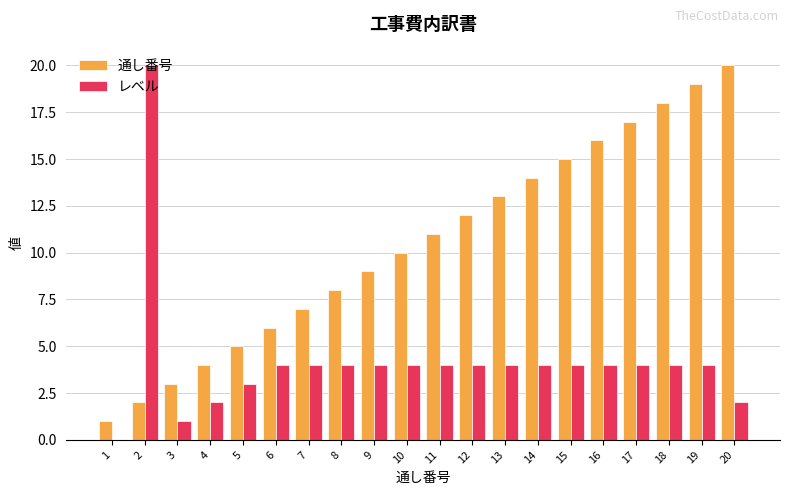

Are the bars horizontal?

No